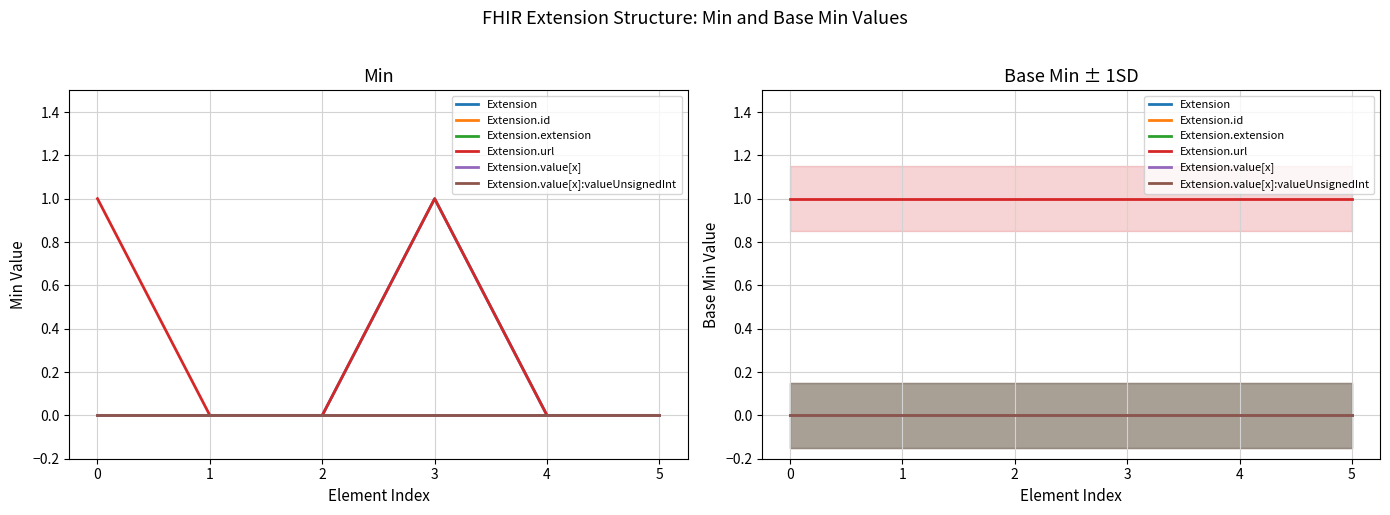

What is the greatest value displayed?

1